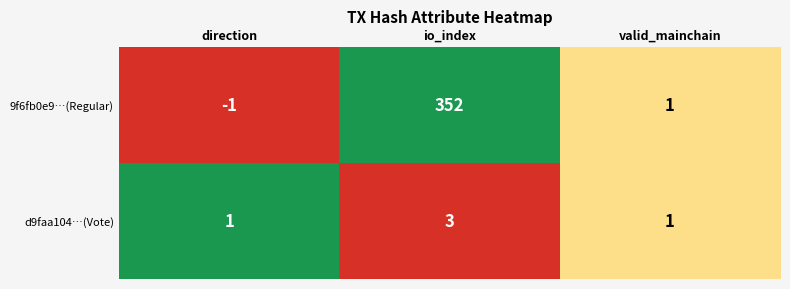

At io_index, list the series in order from smallest to largest.

d9faa104…(Vote), 9f6fb0e9…(Regular)